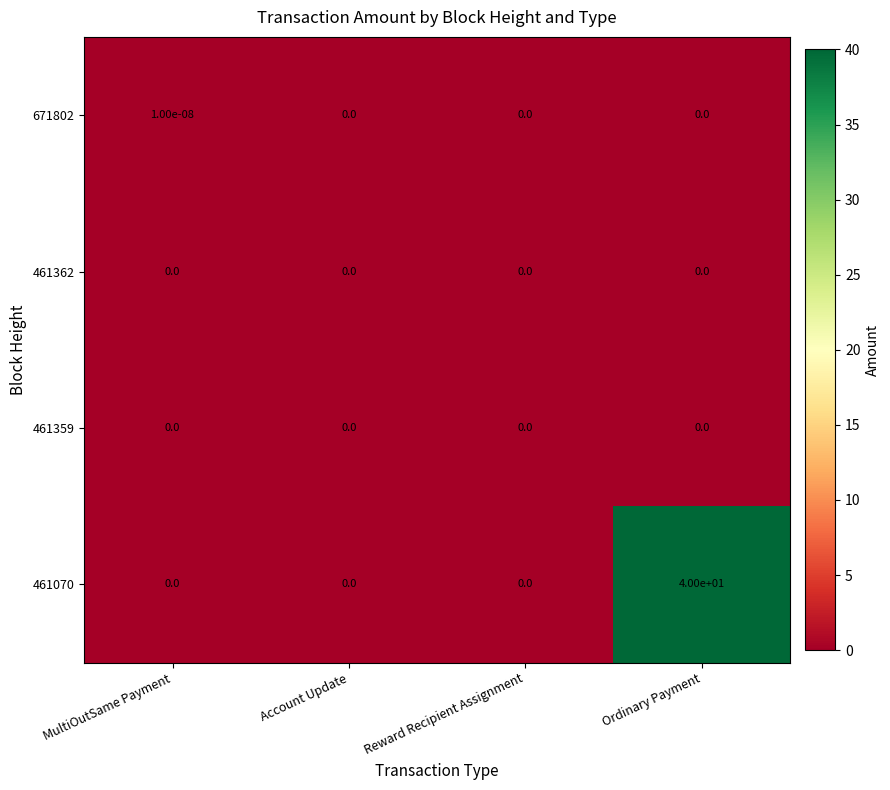

At which category is the sum across all series the highest?

Ordinary Payment